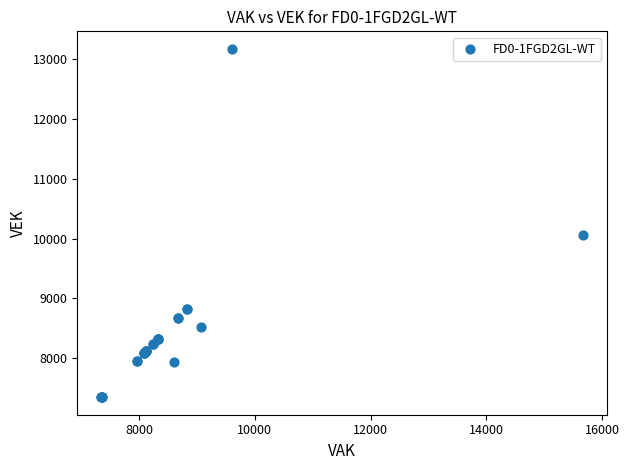

What Y value in the scatter plot is closest to 10258?

10057